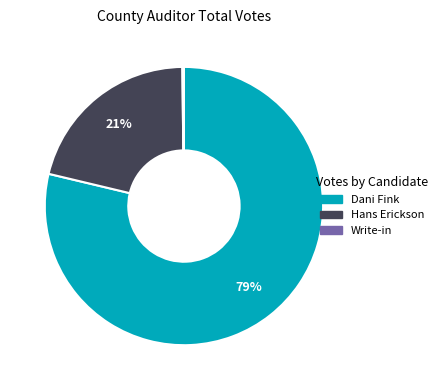

To the nearest percent, what is the difference between the largest and smallest slice percentages?

79%